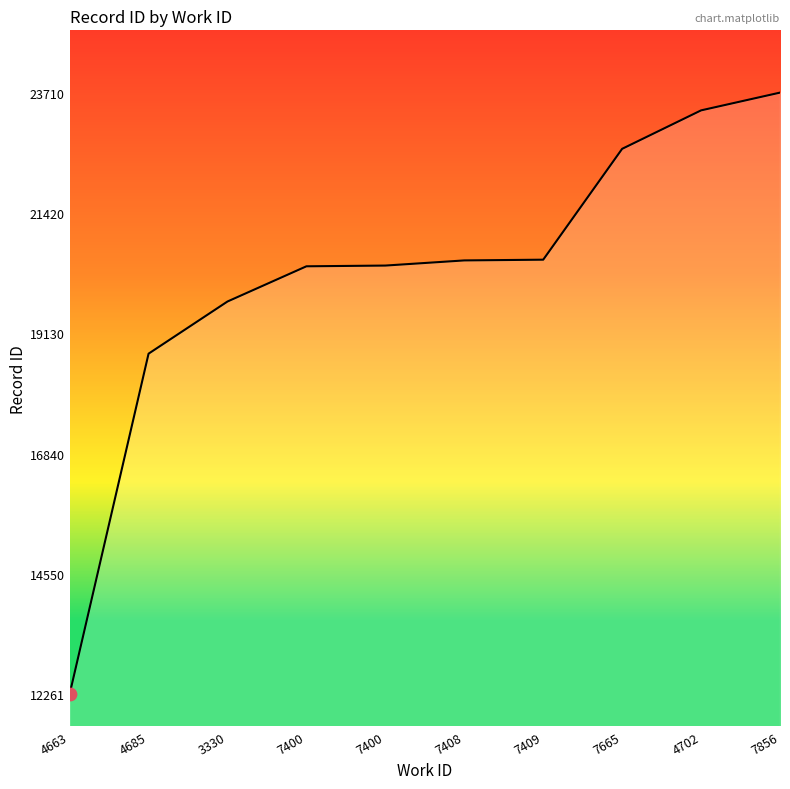

What is the change in value from 7400 to 4702?

+2968